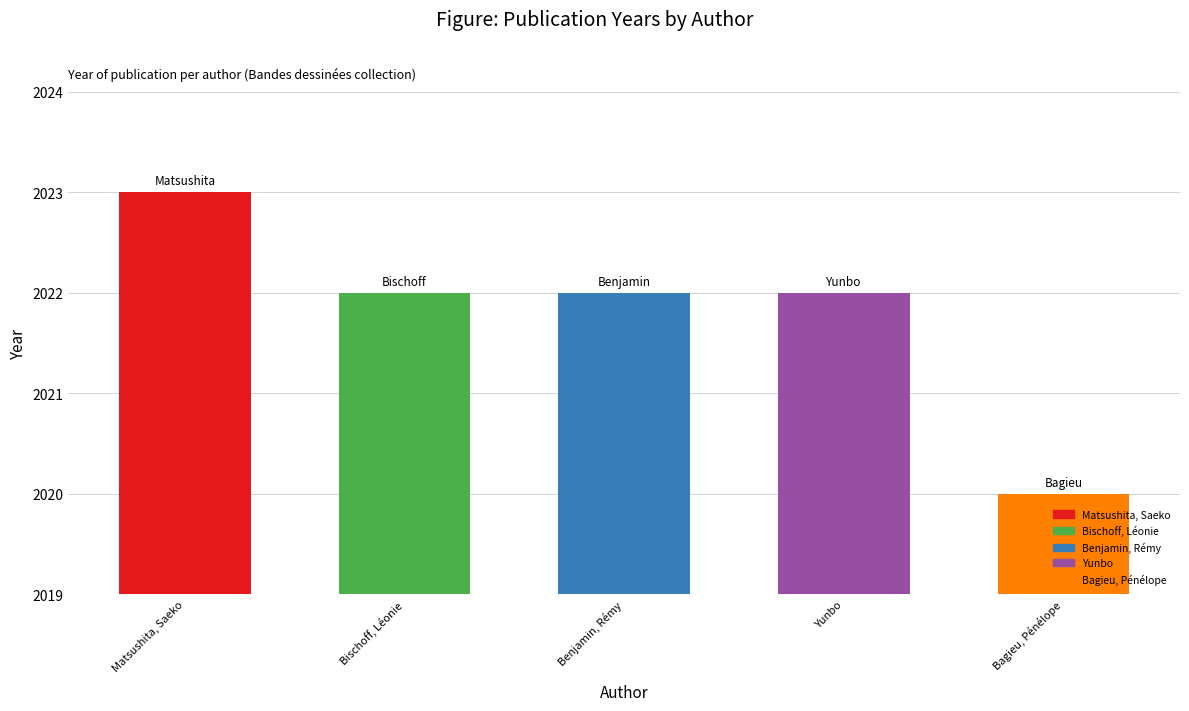

Approximately how many times larger is the value at Benjamin, Rémy compared to Yunbo?

1.0